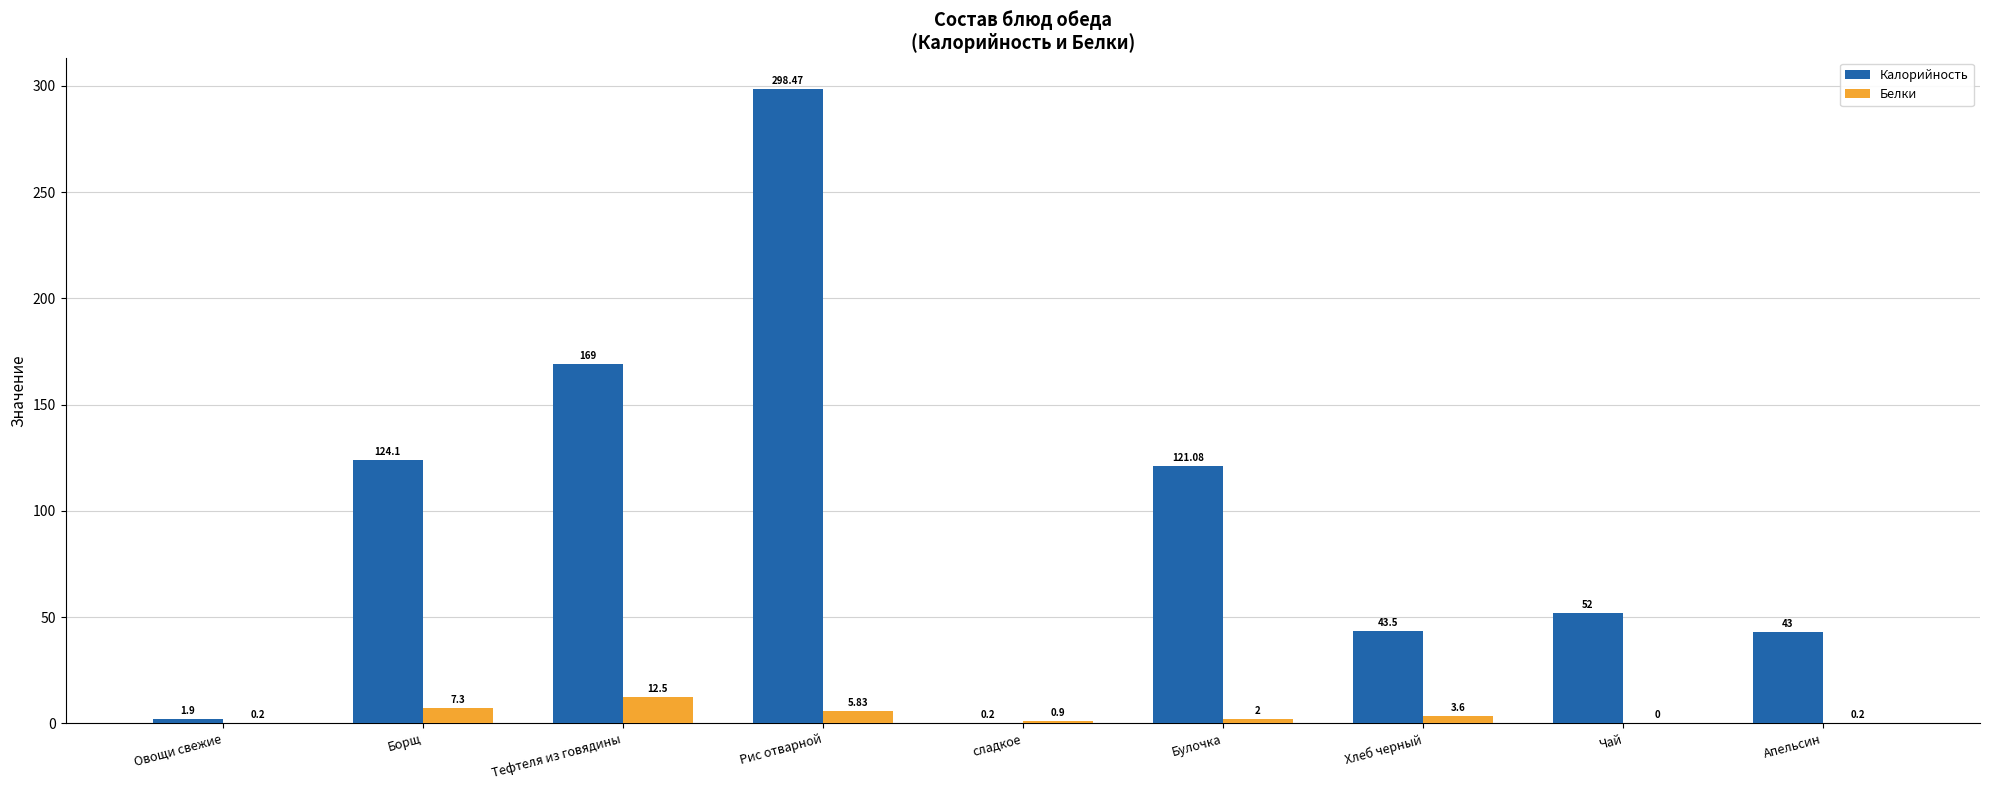

What is the difference between the Белки values at Хлеб черный and Апельсин?

3.4